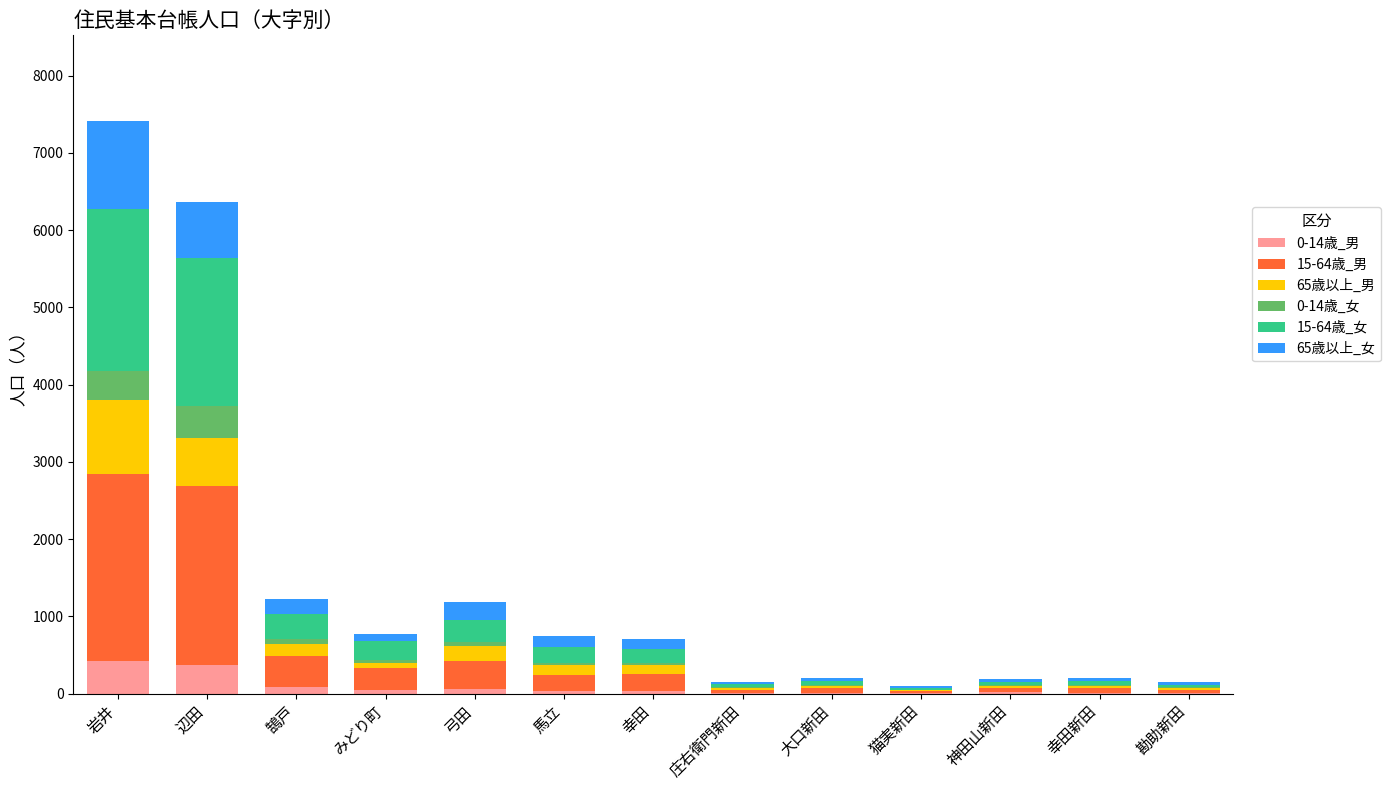

At which category is the sum across all series the highest?

岩井